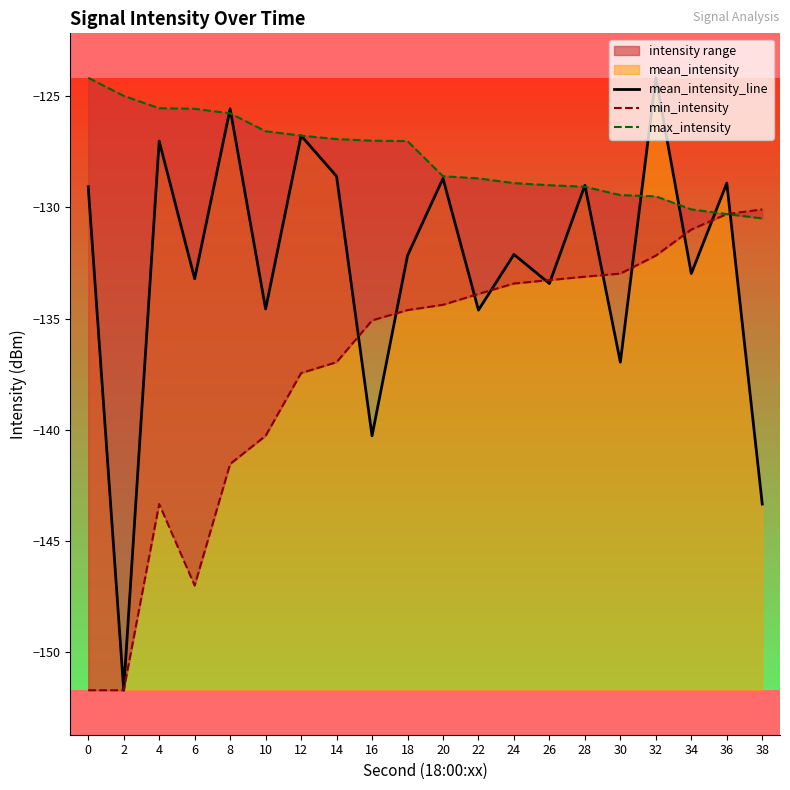

Reading right to left, extract all data points from this chart.

mean_intensity_line: 38=-143.3	36=-128.9	34=-133.0	32=-124.2	30=-137.0	28=-129.0	26=-133.4	24=-132.1	22=-134.6	20=-128.7	18=-132.2	16=-140.3	14=-128.6	12=-126.8	10=-134.6	8=-125.6	6=-133.2	4=-127.0	2=-151.7	0=-129.1
min_intensity: 38=-130.1	36=-130.3	34=-131.0	32=-132.2	30=-133.0	28=-133.1	26=-133.3	24=-133.4	22=-133.9	20=-134.4	18=-134.6	16=-135.1	14=-137.0	12=-137.5	10=-140.3	8=-141.5	6=-147.0	4=-143.3	2=-151.7	0=-151.7
max_intensity: 38=-130.5	36=-130.3	34=-130.1	32=-129.5	30=-129.5	28=-129.1	26=-129.0	24=-128.9	22=-128.7	20=-128.6	18=-127.0	16=-127.0	14=-126.9	12=-126.8	10=-126.6	8=-125.8	6=-125.6	4=-125.5	2=-125.0	0=-124.2